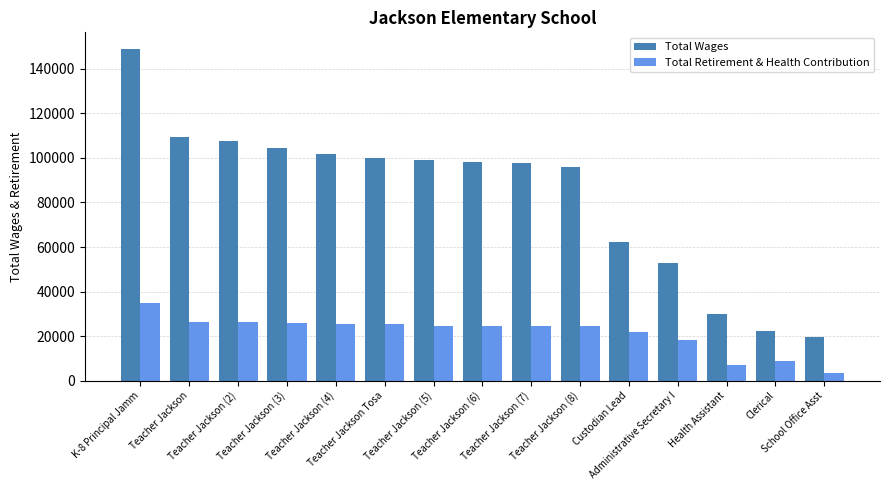

The value of Total Wages at Teacher Jackson (6) is 98270. True or false?

True